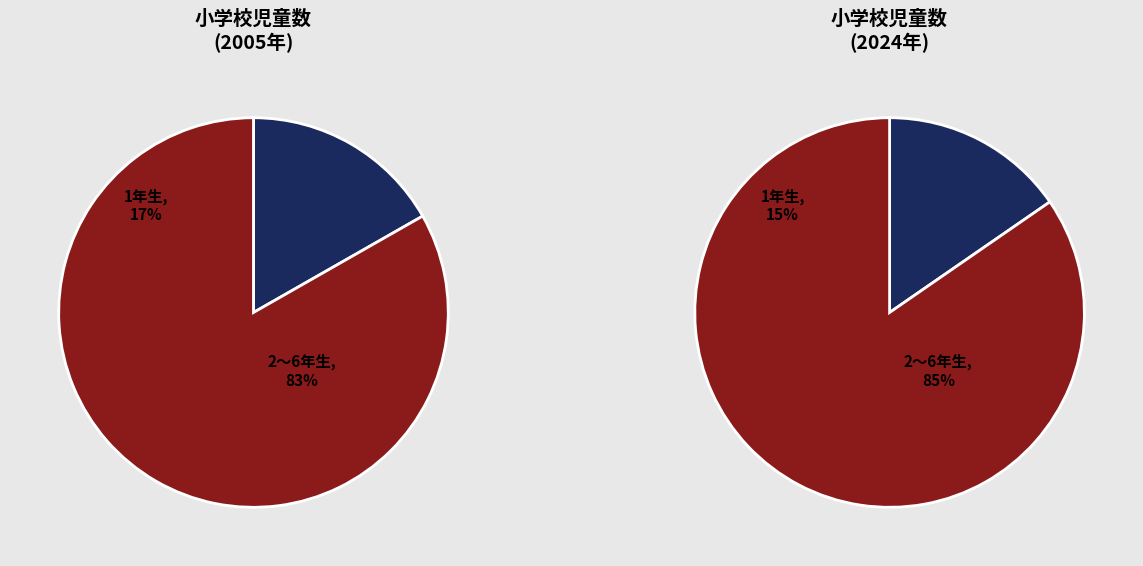

Is it true that 2015 is 18% of the pie?

False